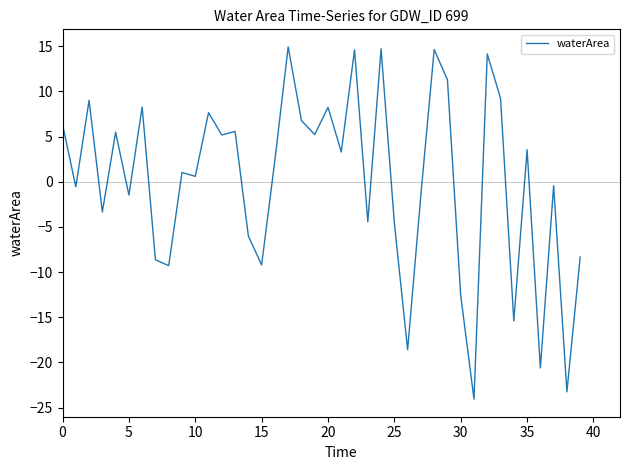

What is the difference between the maximum and minimum values?

39.0